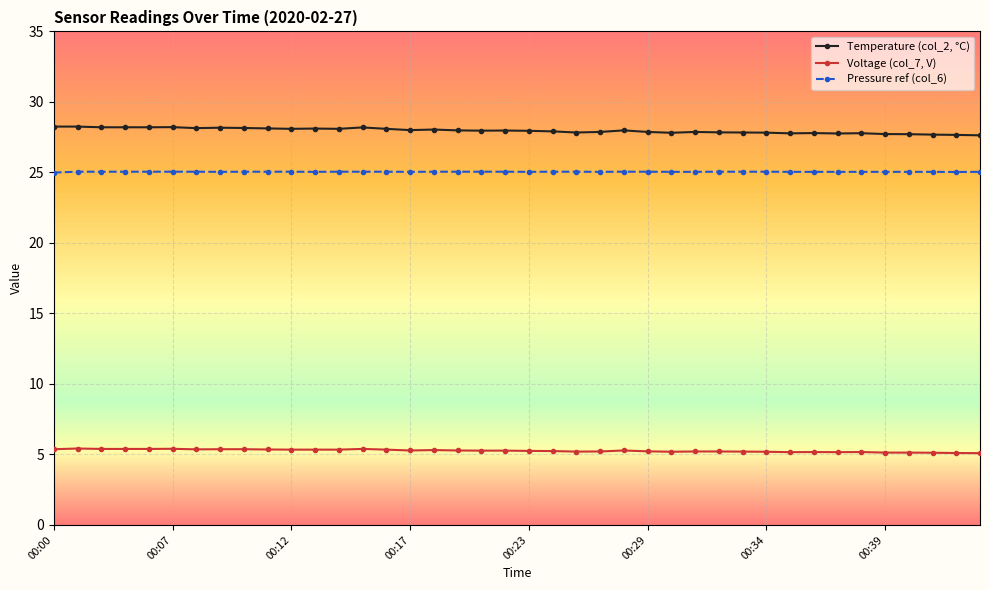

What is the value of the Voltage (col_7, V) point at the 12th from the left?

5.3